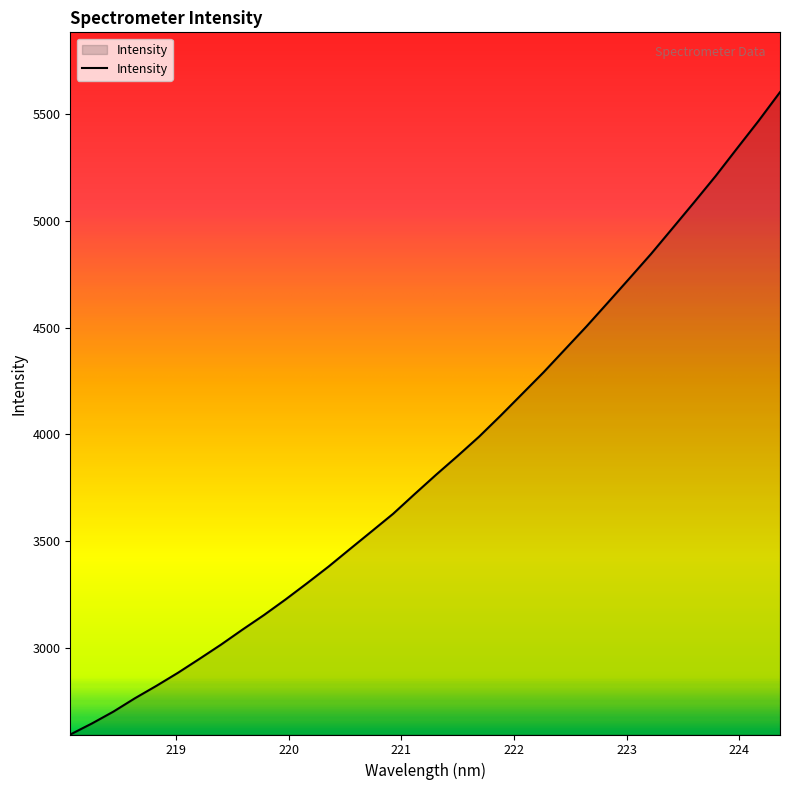

Does the chart display data point markers on the line(s)?

No